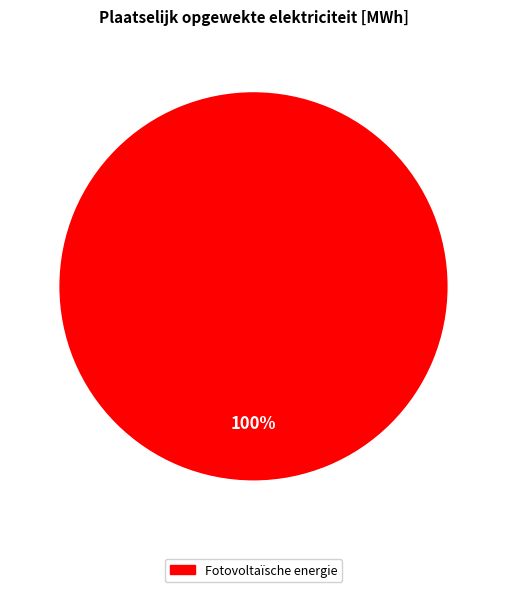

Is there any slice that represents more than half of the pie?

Yes